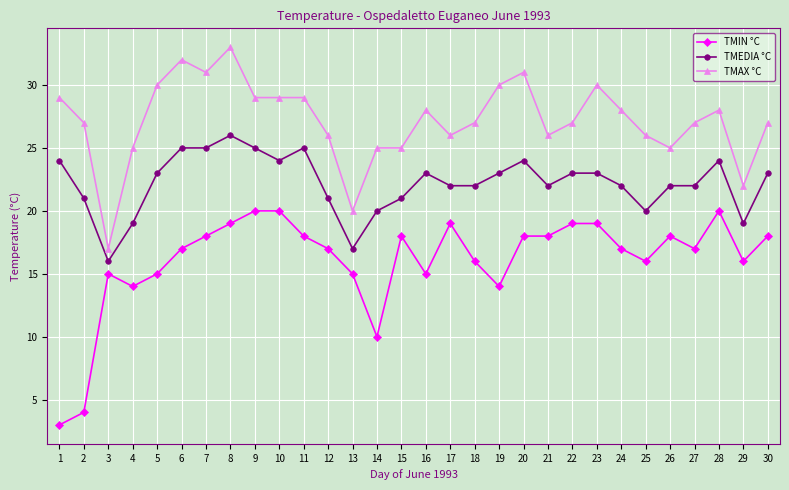

Is it true that TMEDIA °C equals 22 at 18?

True